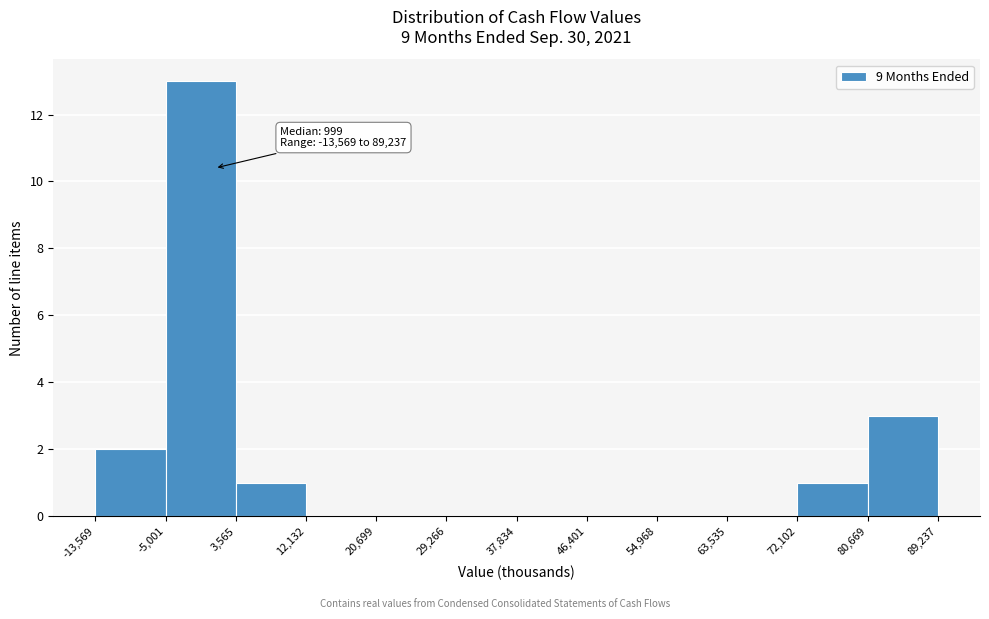

Over which range of the x-axis is the bar tallest?

-5,001 to 3,565